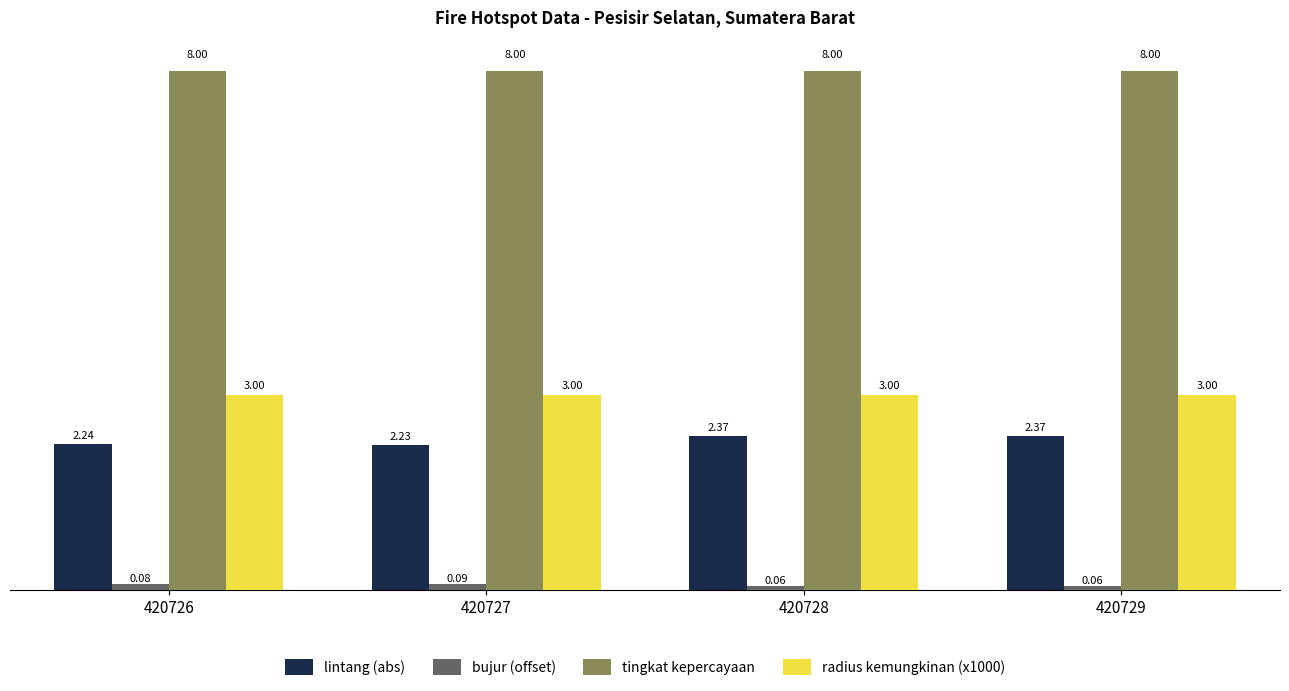

What is the spread (max minus min) of values at 420729?

7.9